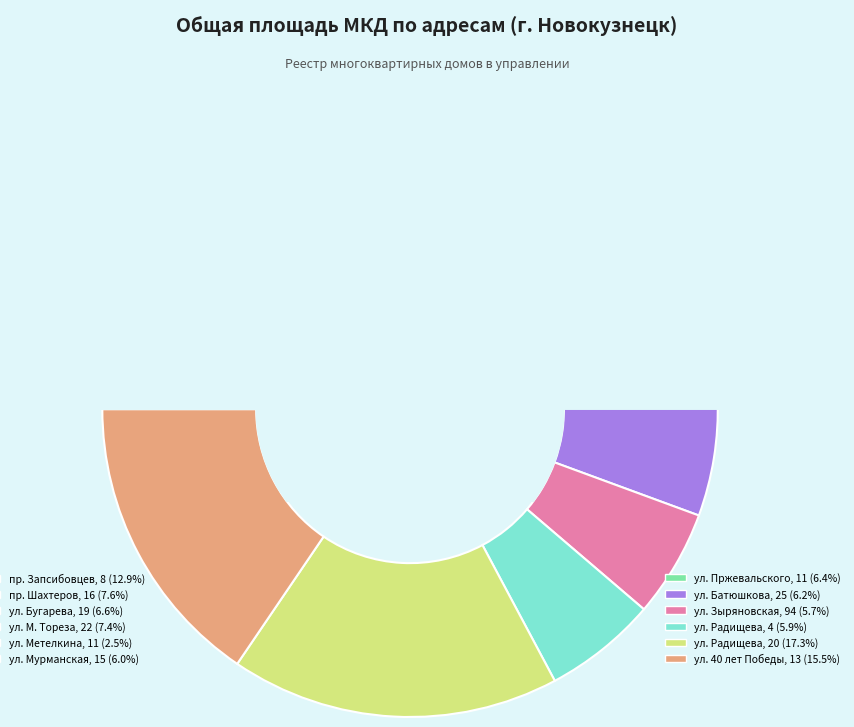

What is the smallest slice in the pie chart?

ул. Метелкина, 11